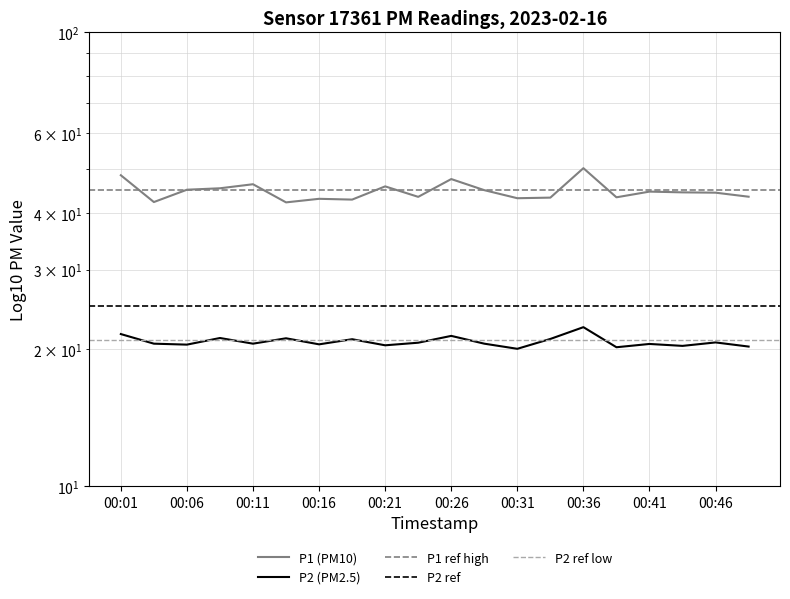

Does the chart display data point markers on the line(s)?

No